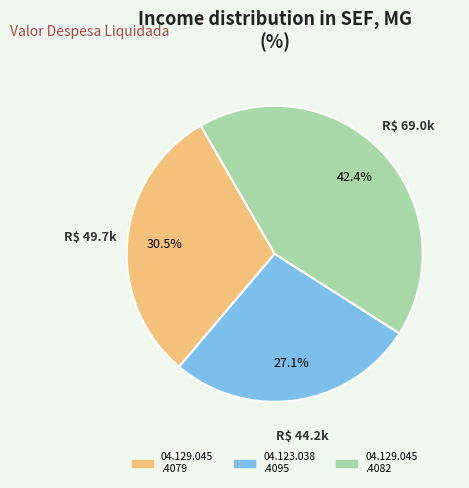

What is the ratio of the value at 04.123.038 .4095 to the value at 04.129.045 .4079?

0.9